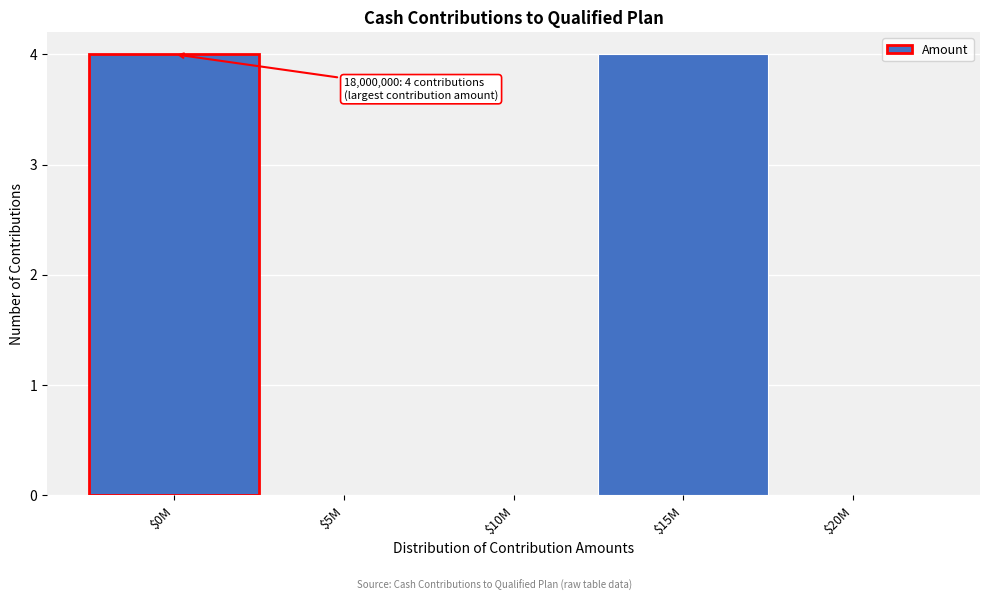

Is it true that the value at $15M is 6?

False